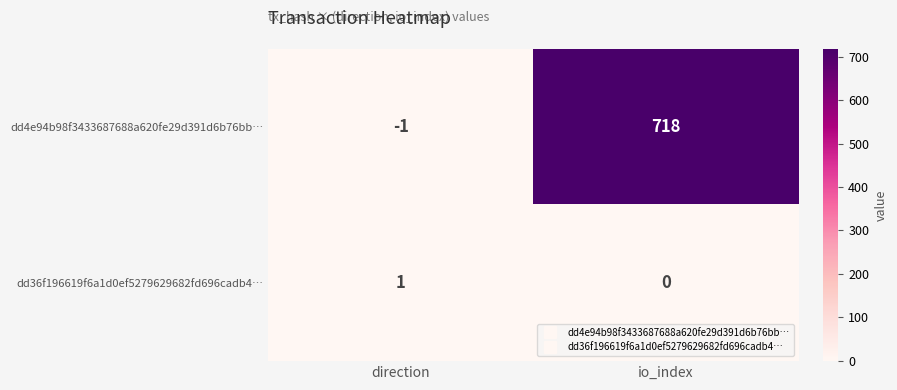

How many values in the dd4e94b98f3433687688a620fe29d391d6b76bb… series are below 718?

1